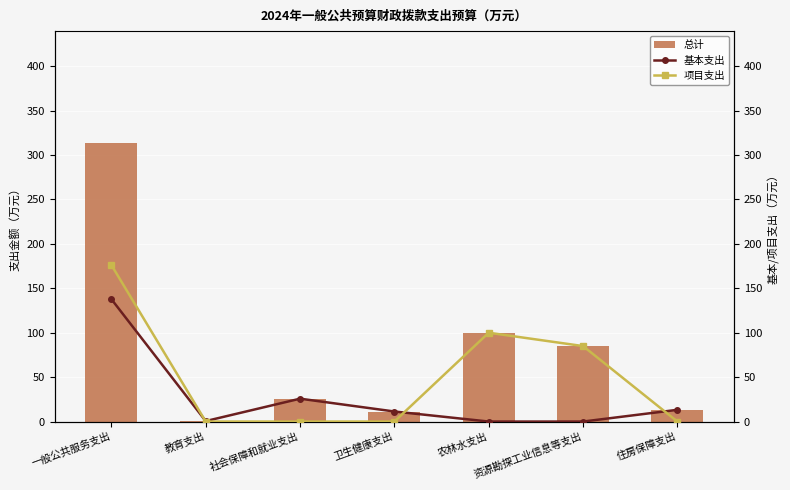

At how many categories does at least one series exceed 139?

1